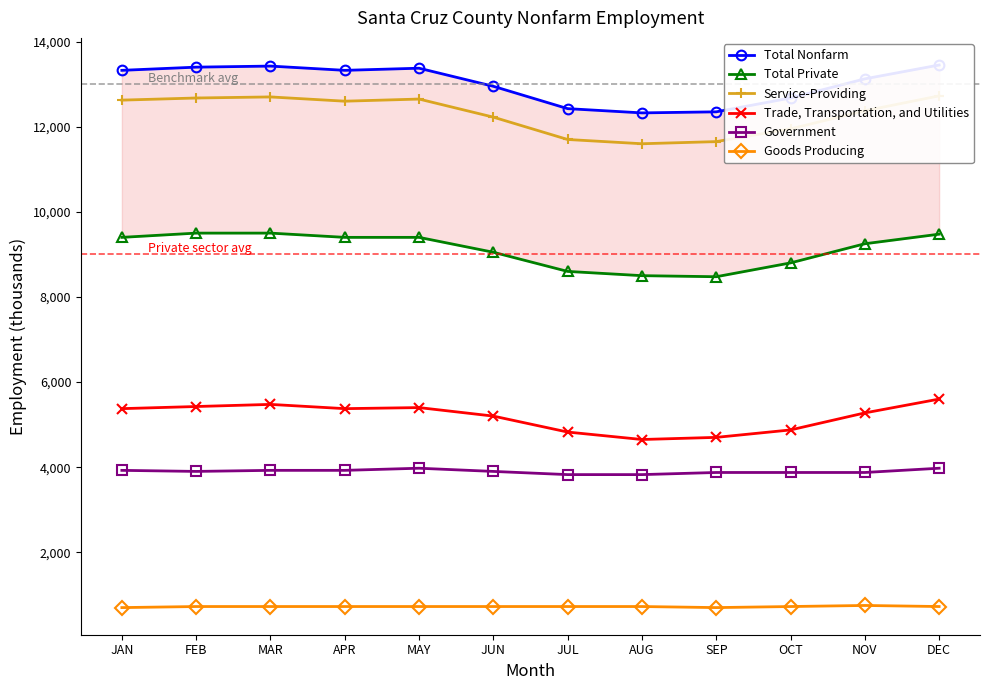

The value of Goods Producing at DEC is 725. True or false?

True